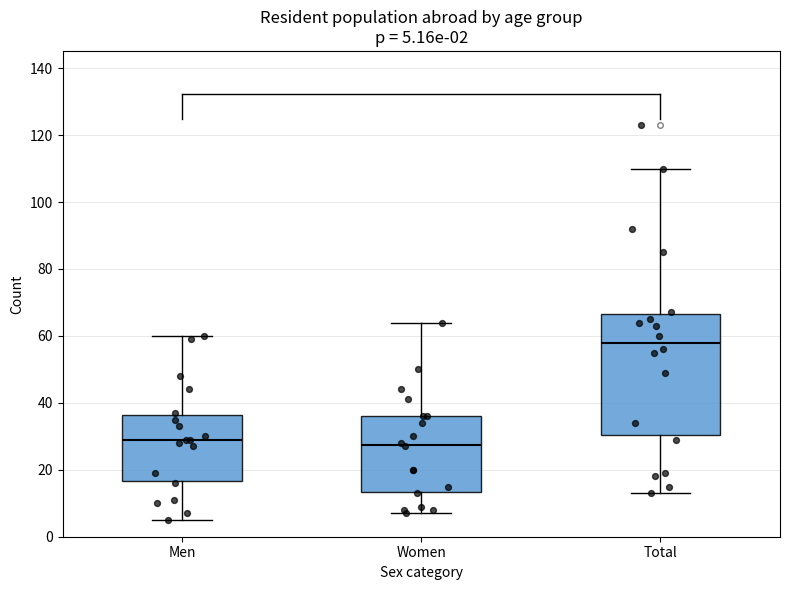

Which box is the tallest, from its lower edge to its upper edge?

Total